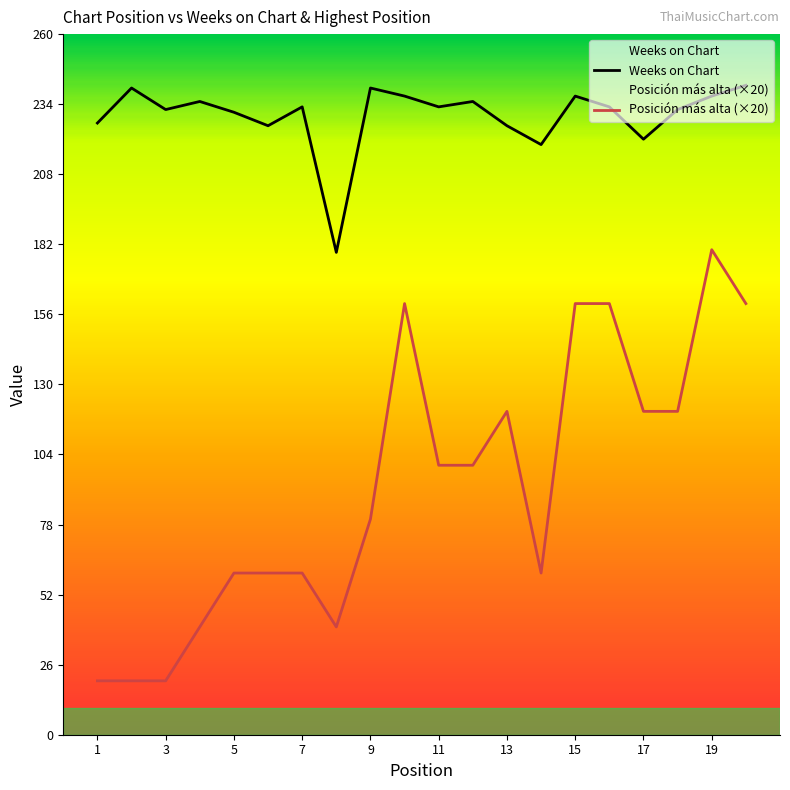

Reading left to right, extract all data points from this chart.

Weeks on Chart: 227	240	232	235	231	226	233	179	240	237	233	235	226	219	237	233	221	232	237	241
Posición más alta (×20): 20	20	20	40	60	60	60	40	80	160	100	100	120	60	160	160	120	120	180	160